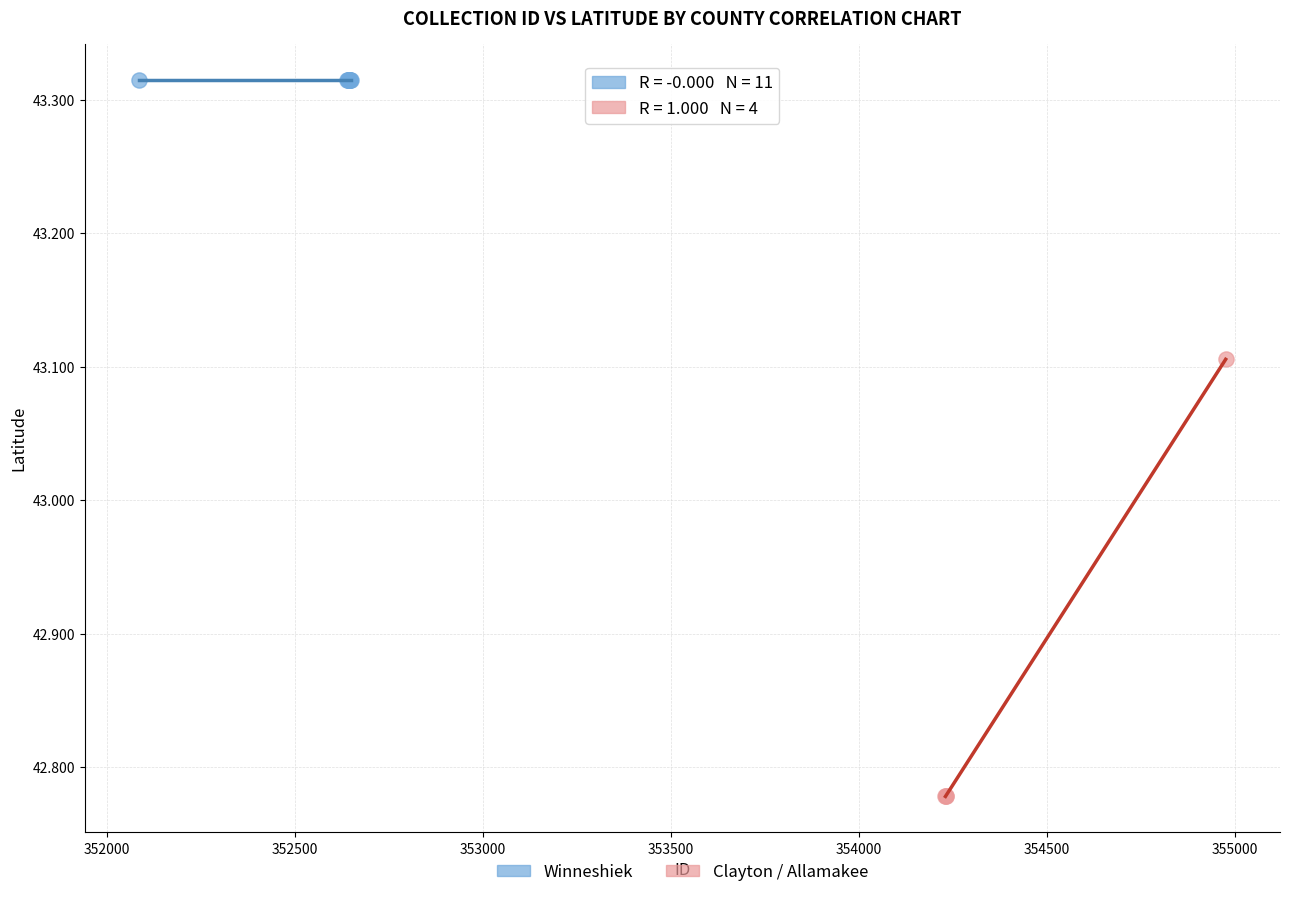

Which series contains the highest Y value?

Winneshiek